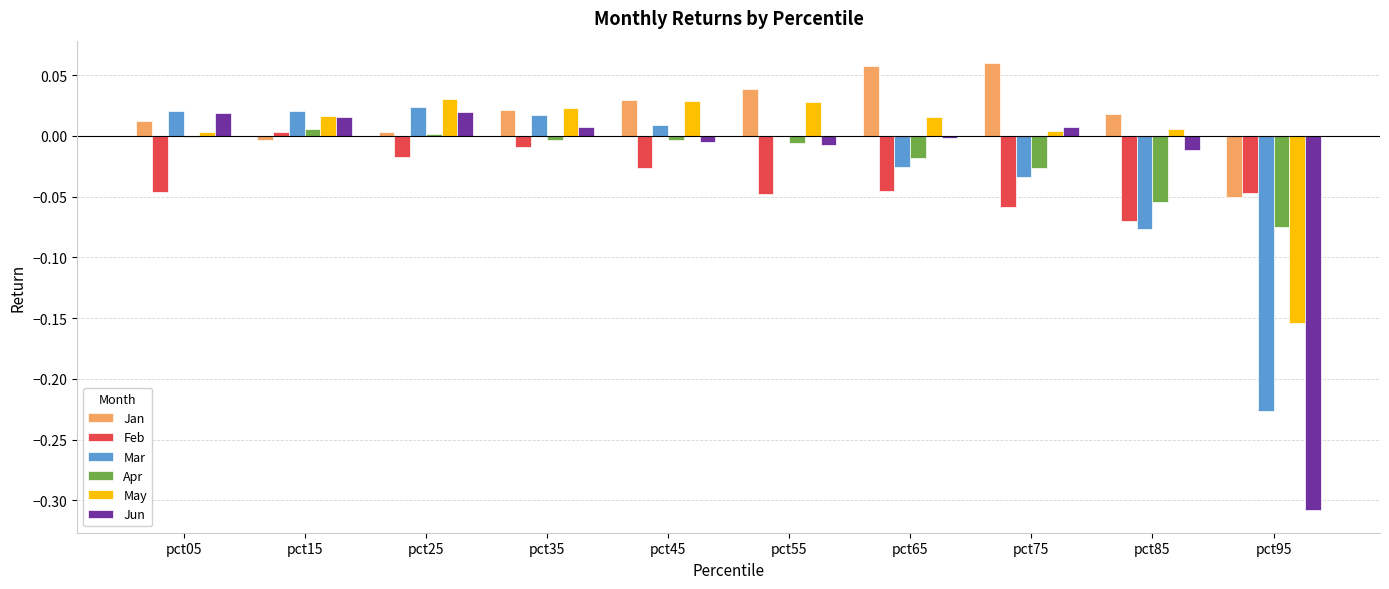

At which label does May first exceed 0?

pct05